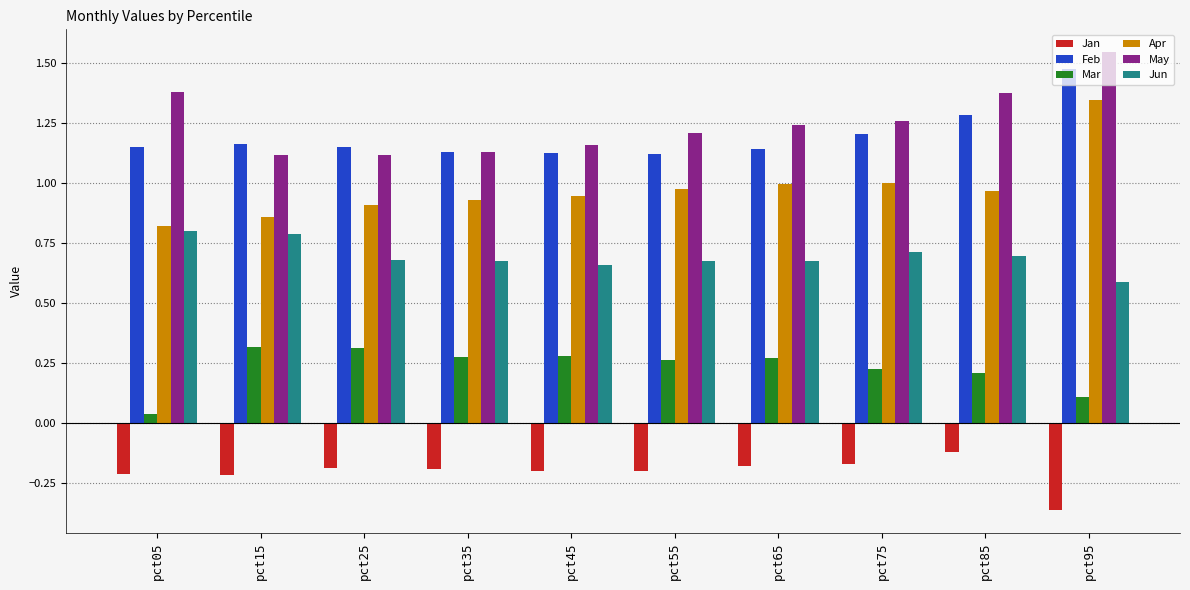

What is the total value across all series at pct15?

4.0